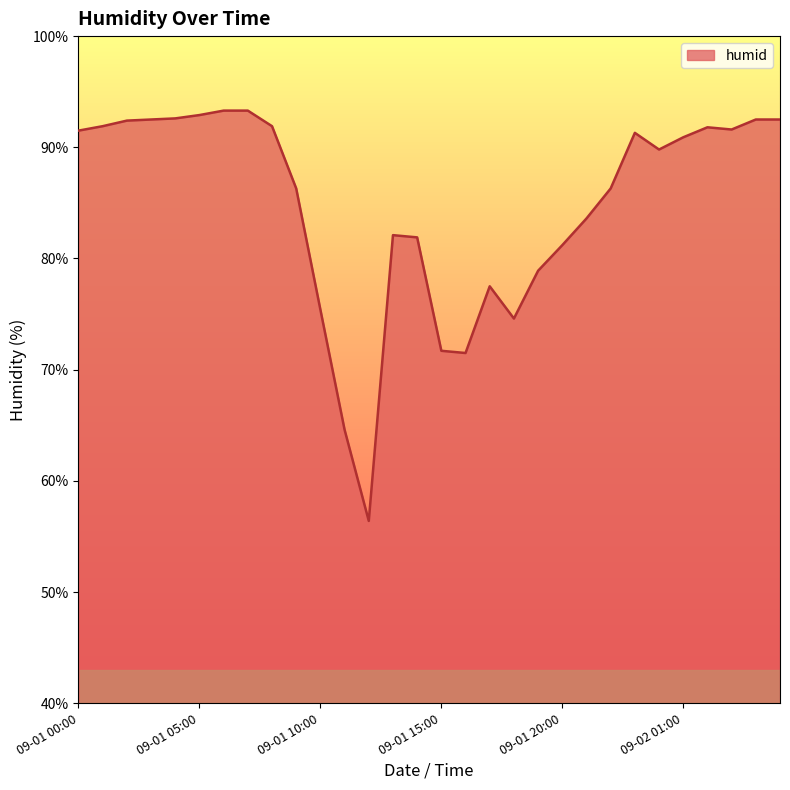

What is the difference between the maximum and minimum values?

36.9